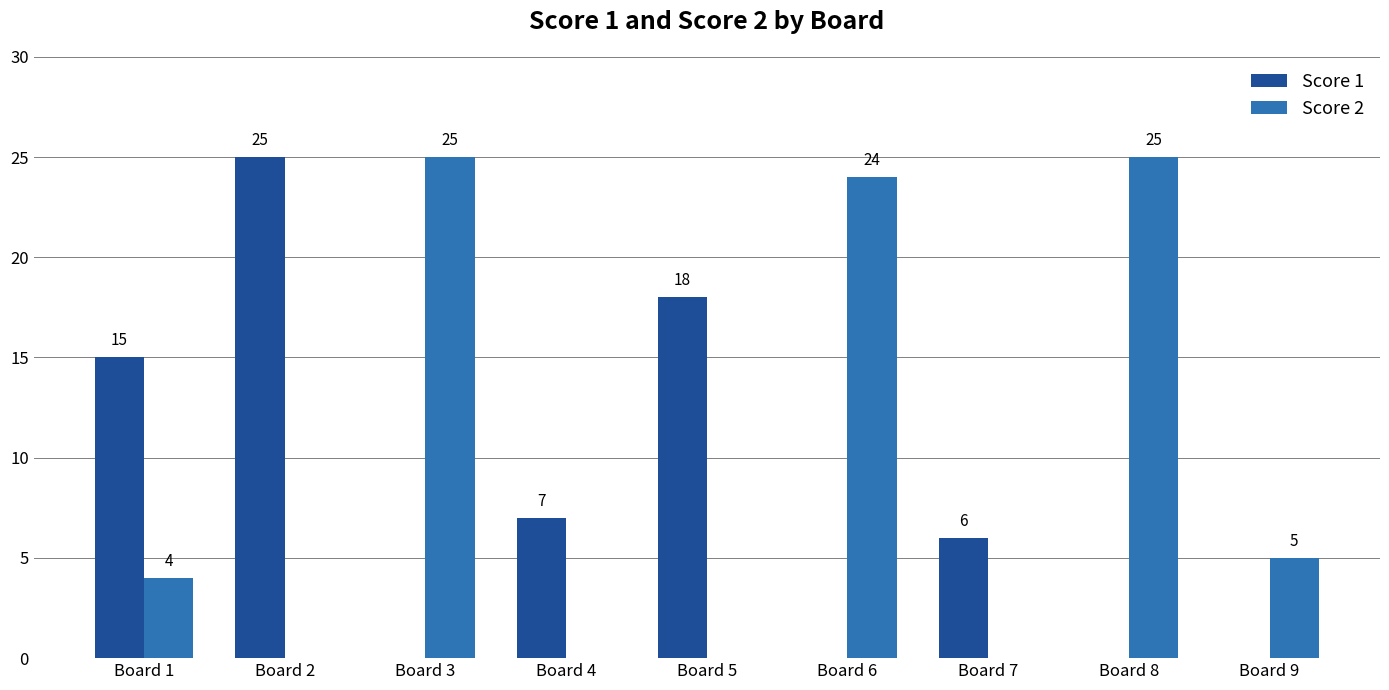

How many Score 1 values are between 0 and 15?

7